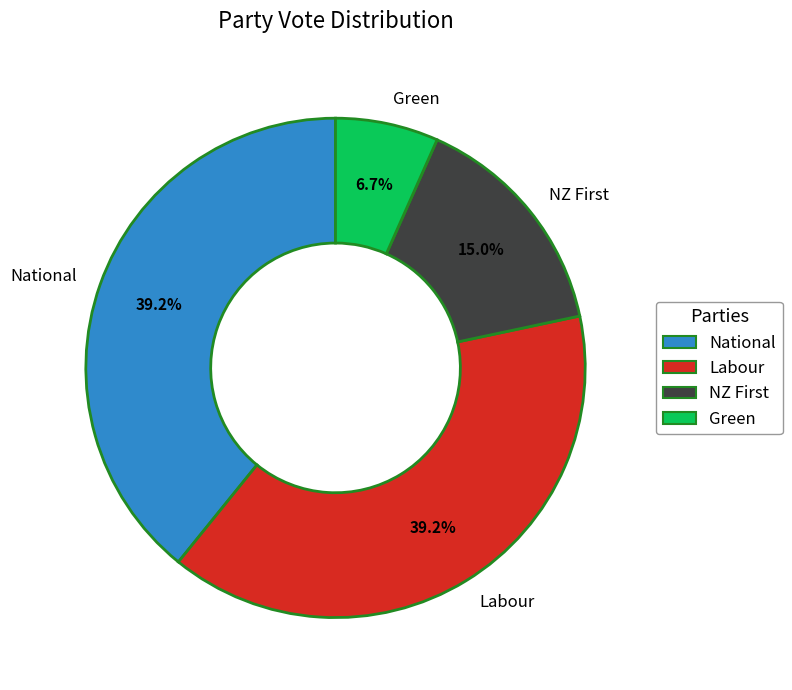

How many slices are in this pie chart?

4